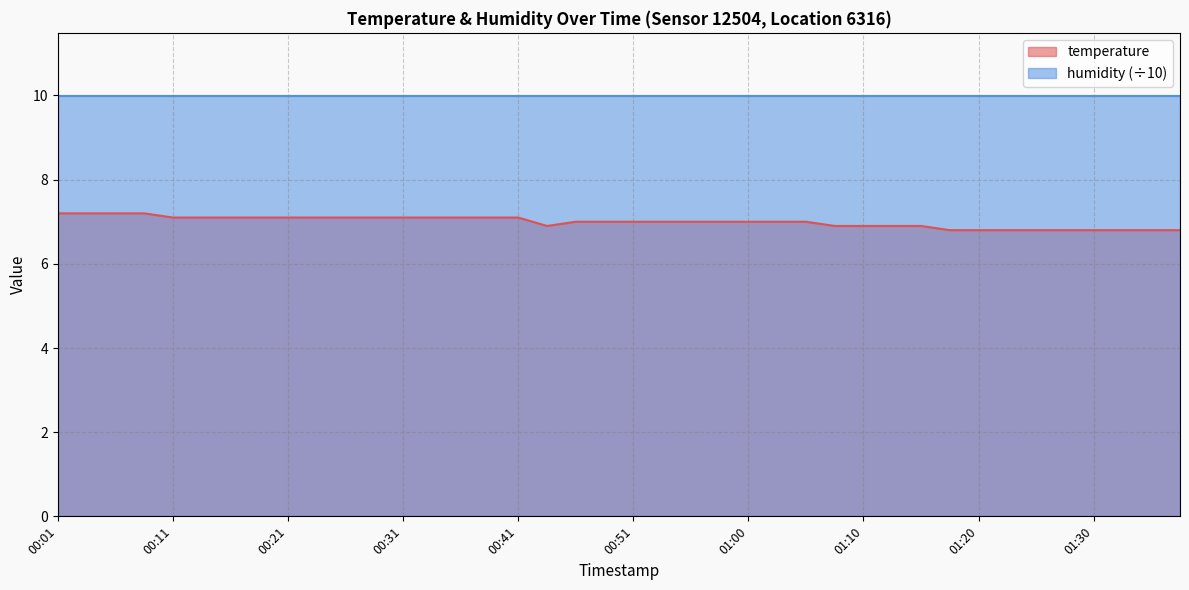

Rank the categories by value from highest to lowest.

00:01, 00:04, 00:06, 00:09, 00:11, 00:14, 00:16, 00:19, 00:21, 00:24, 00:26, 00:28, 00:31, 00:34, 00:36, 00:38, 00:41, 00:46, 00:48, 00:51, 00:53, 00:55, 00:58, 01:00, 01:03, 01:05, 00:43, 01:08, 01:10, 01:13, 01:15, 01:17, 01:20, 01:22, 01:25, 01:27, 01:30, 01:32, 01:35, 01:37